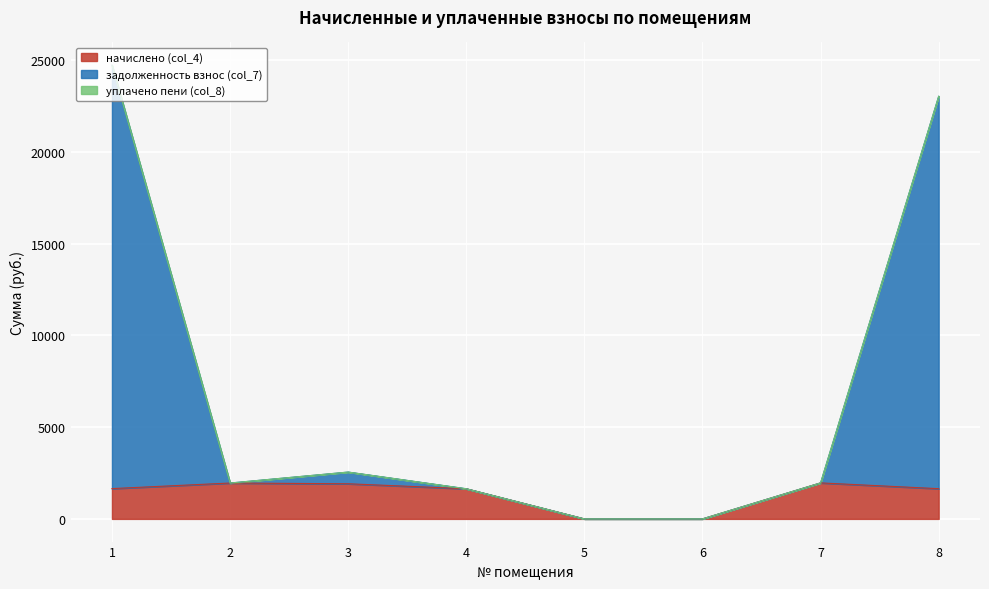

At which label does задолженность взнос (col_7) first exceed 1961?

1